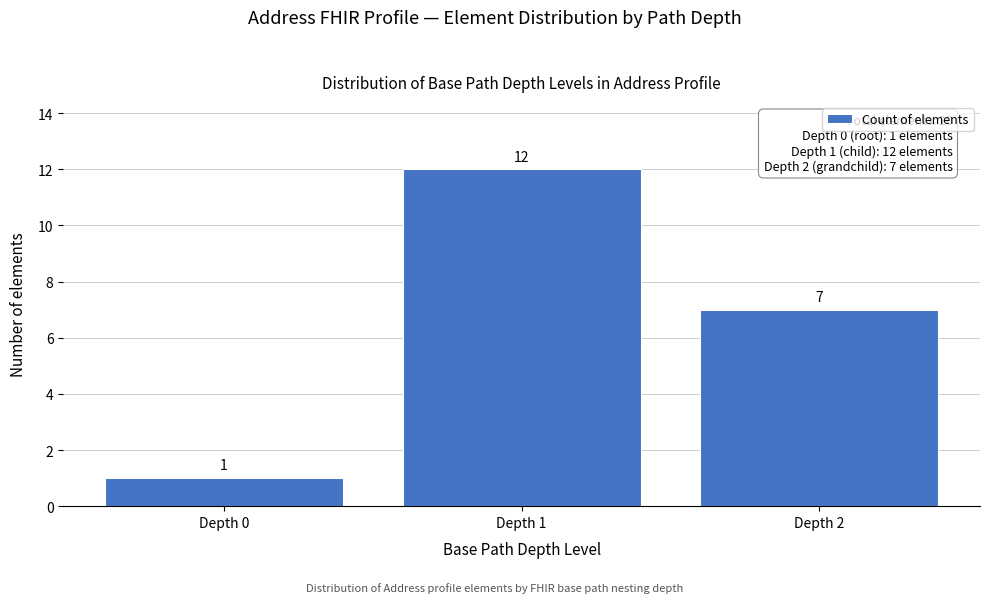

Reading left to right, what are all the values shown in this chart?

Depth 0=1	Depth 1=12	Depth 2=7